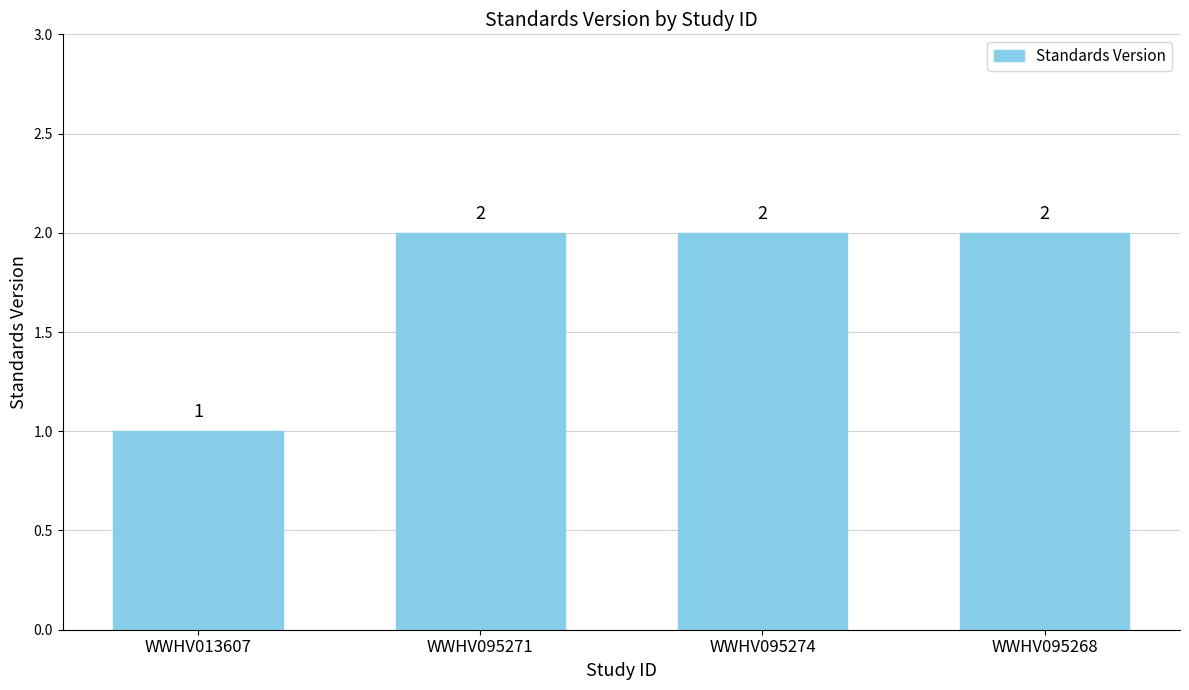

What is the sum of the values at WWHV095274 and WWHV013607?

3